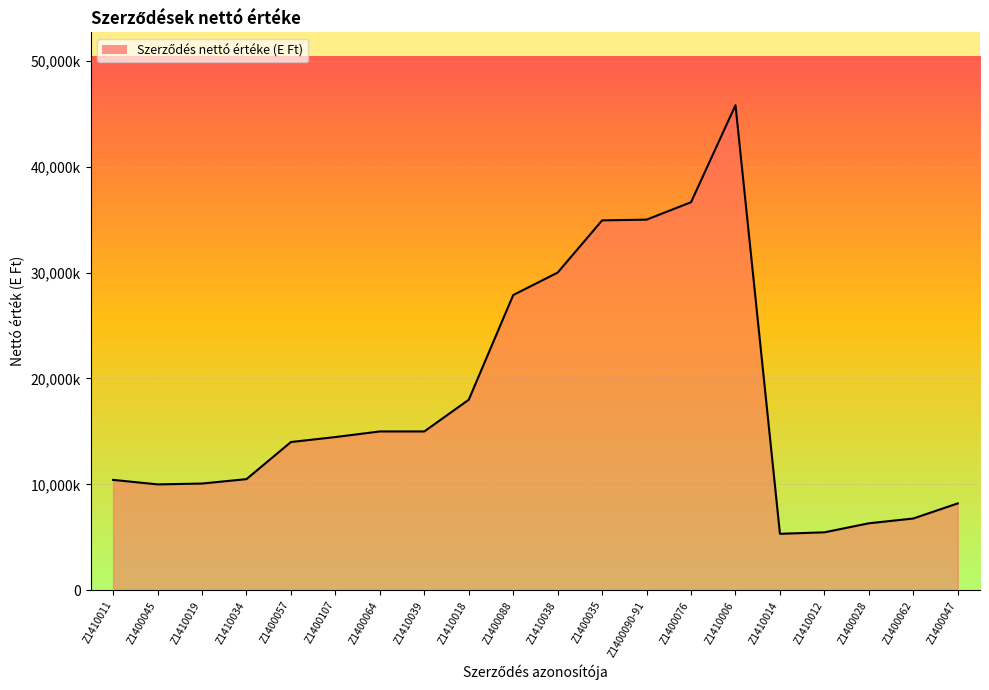

Between Z1400028 and Z1410014, which is larger?

Z1400028